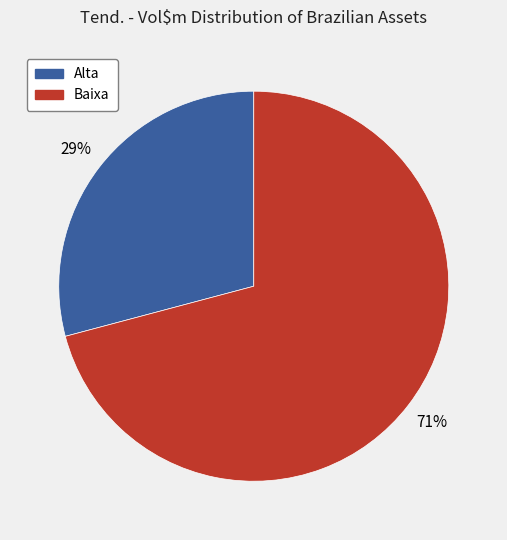

How many slices are in this pie chart?

2